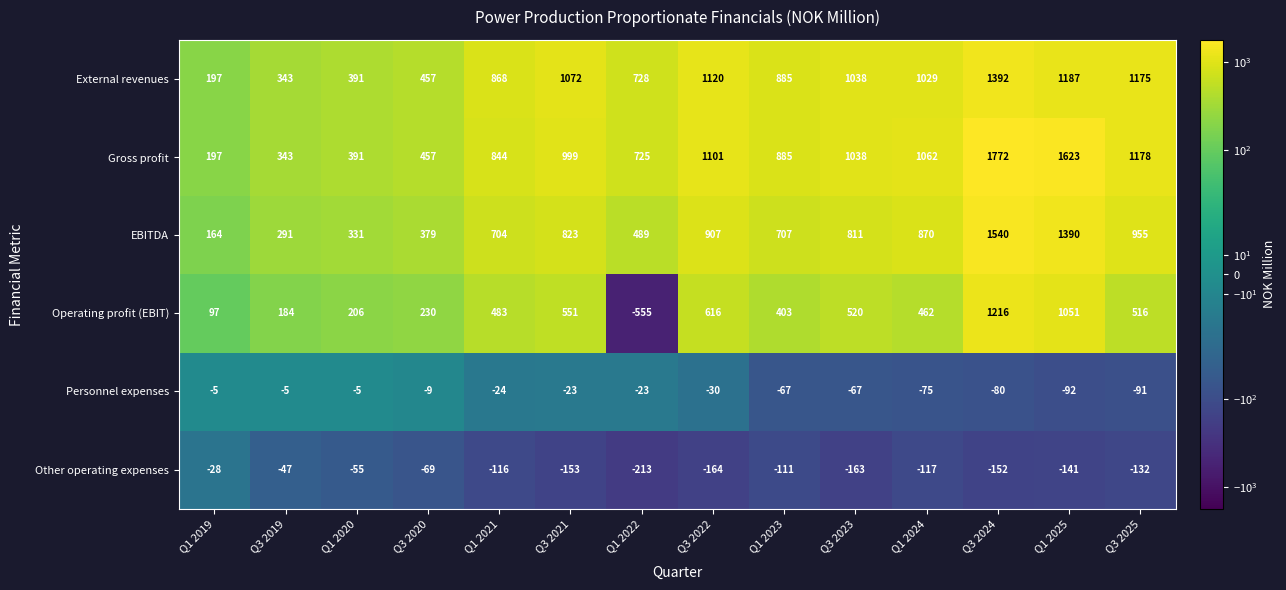

Which label corresponds to the largest value in the chart?

Q3 2024